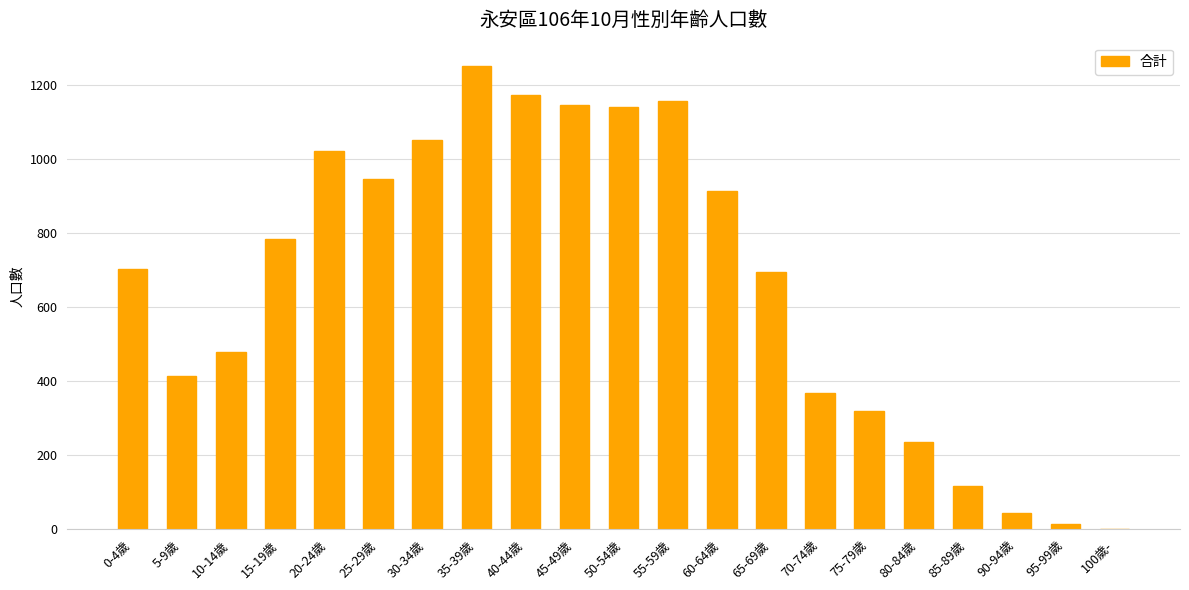

How many series are shown in this chart?

1